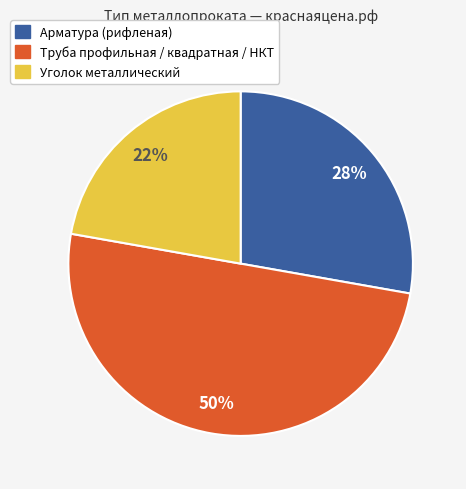

Approximately how many times larger is the value at Уголок металлический compared to Труба профильная / квадратная / НКТ?

0.4